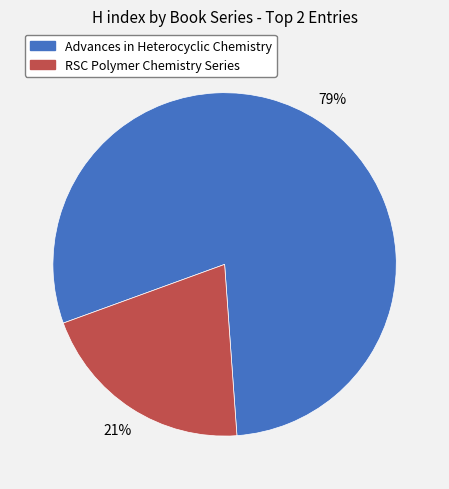

Is there a majority slice in this chart?

Yes